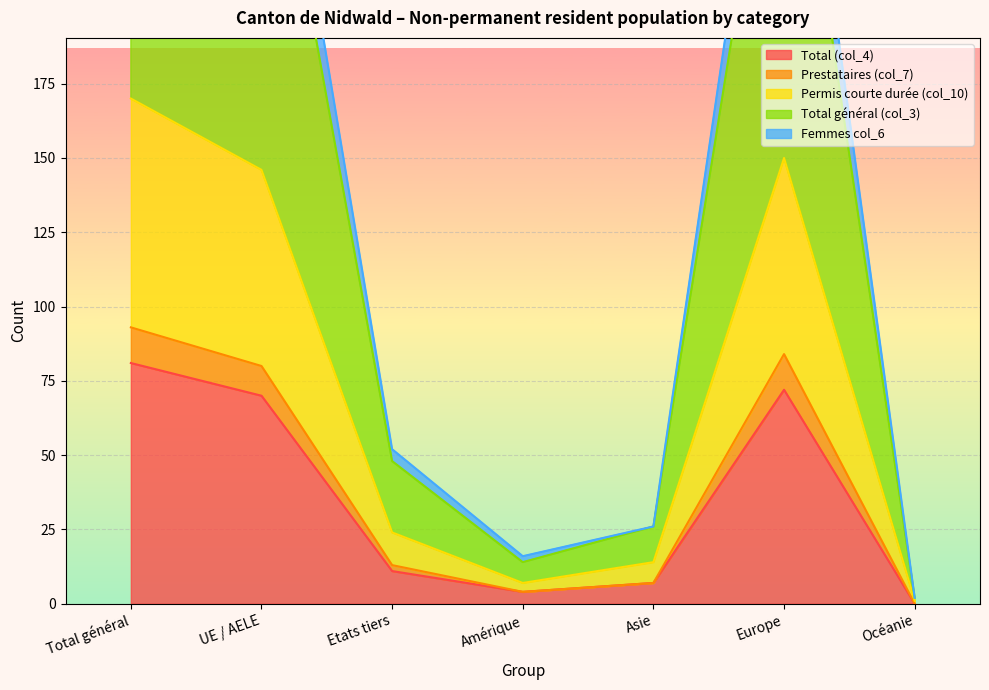

What is the average value of the Permis courte durée (col_10) series?

73